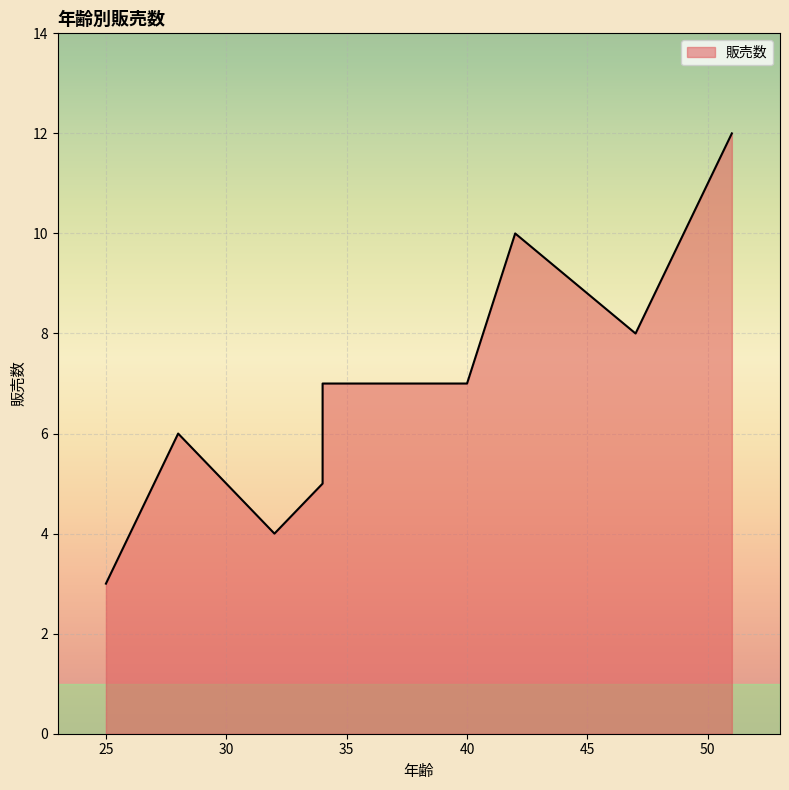

The value at 30 is 5. True or false?

True